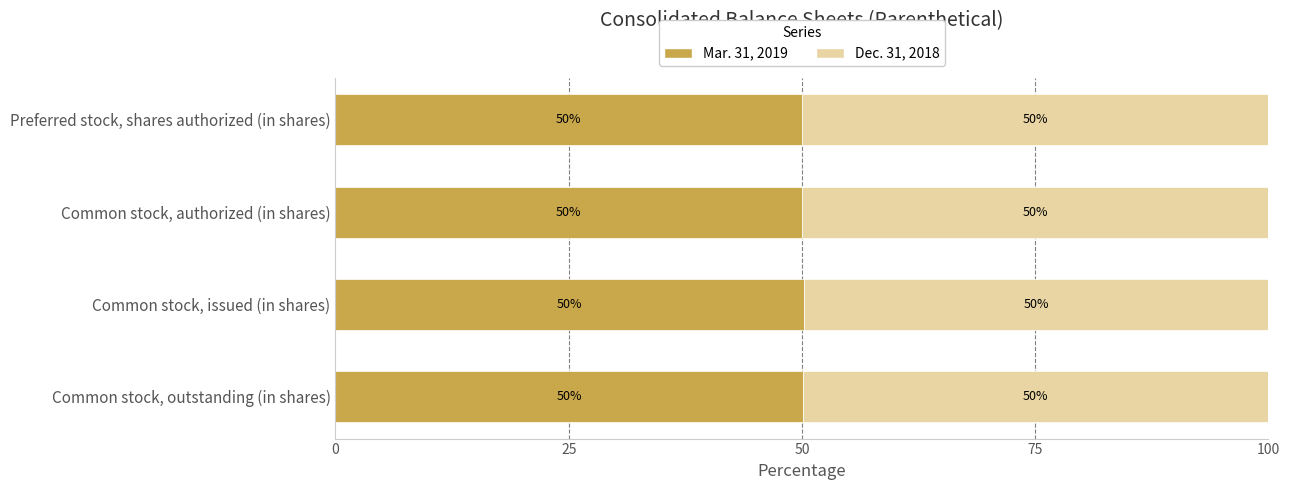

The value of Mar. 31, 2019 at Common stock, issued (in shares) is 85.8. True or false?

False